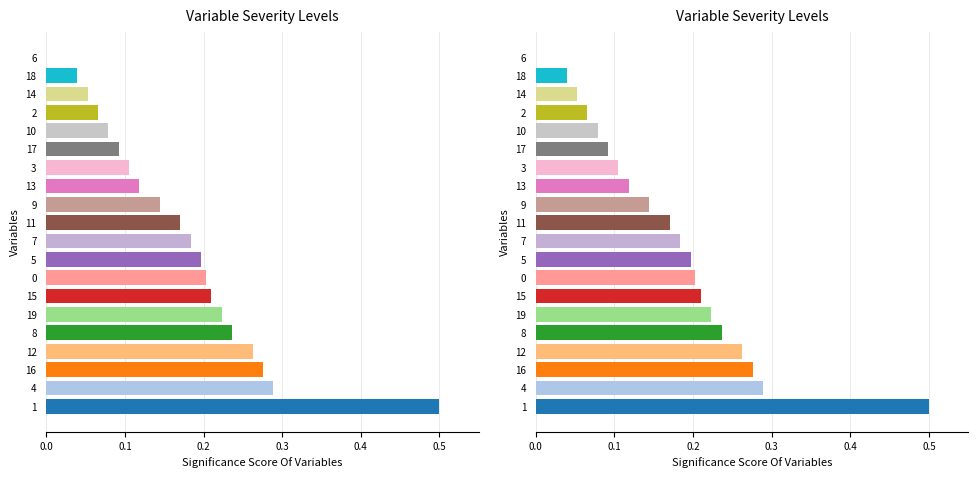

True or false: the data shows 0.0 at 14.

False